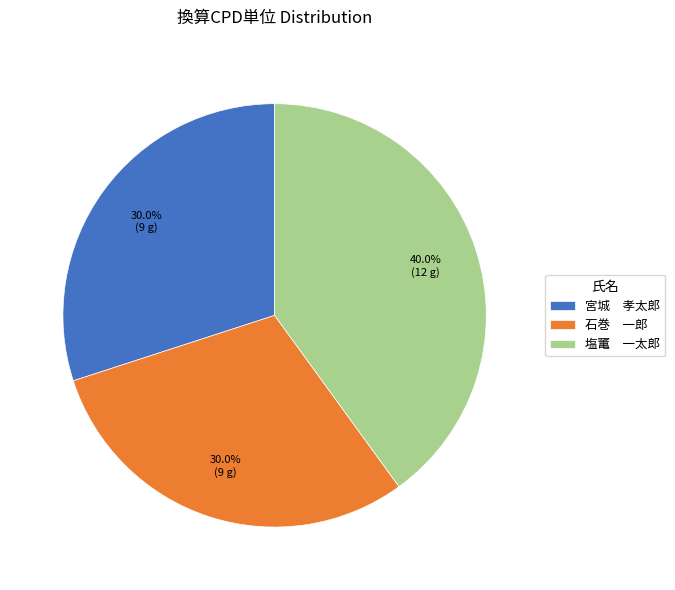

Which category has the biggest portion of the pie?

塩竃 一太郎